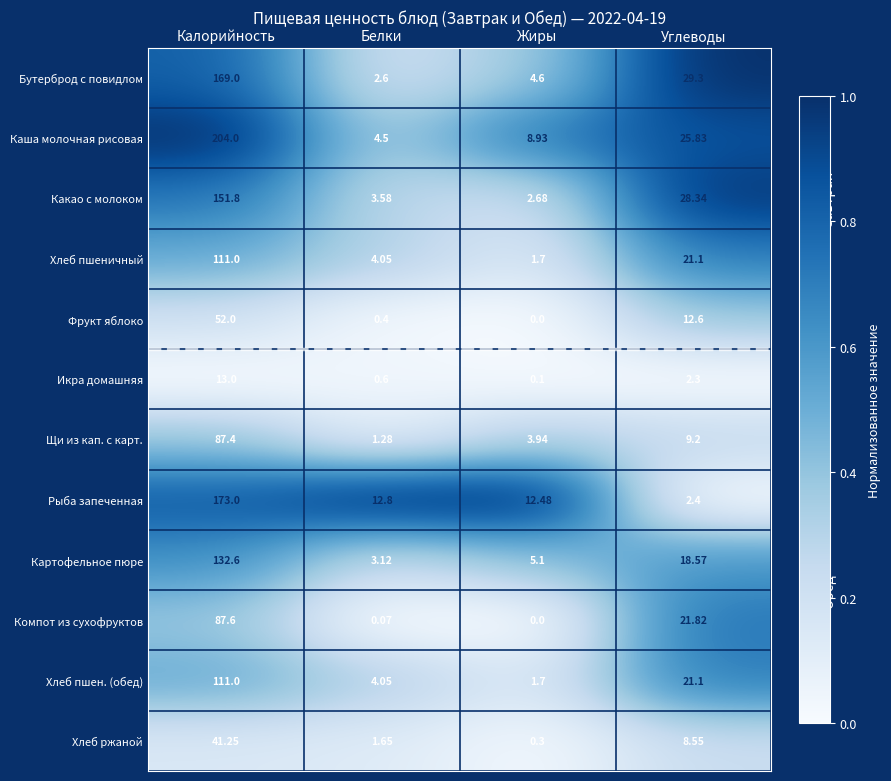

At which label does Хлеб пшеничный first exceed 21?

Калорийность